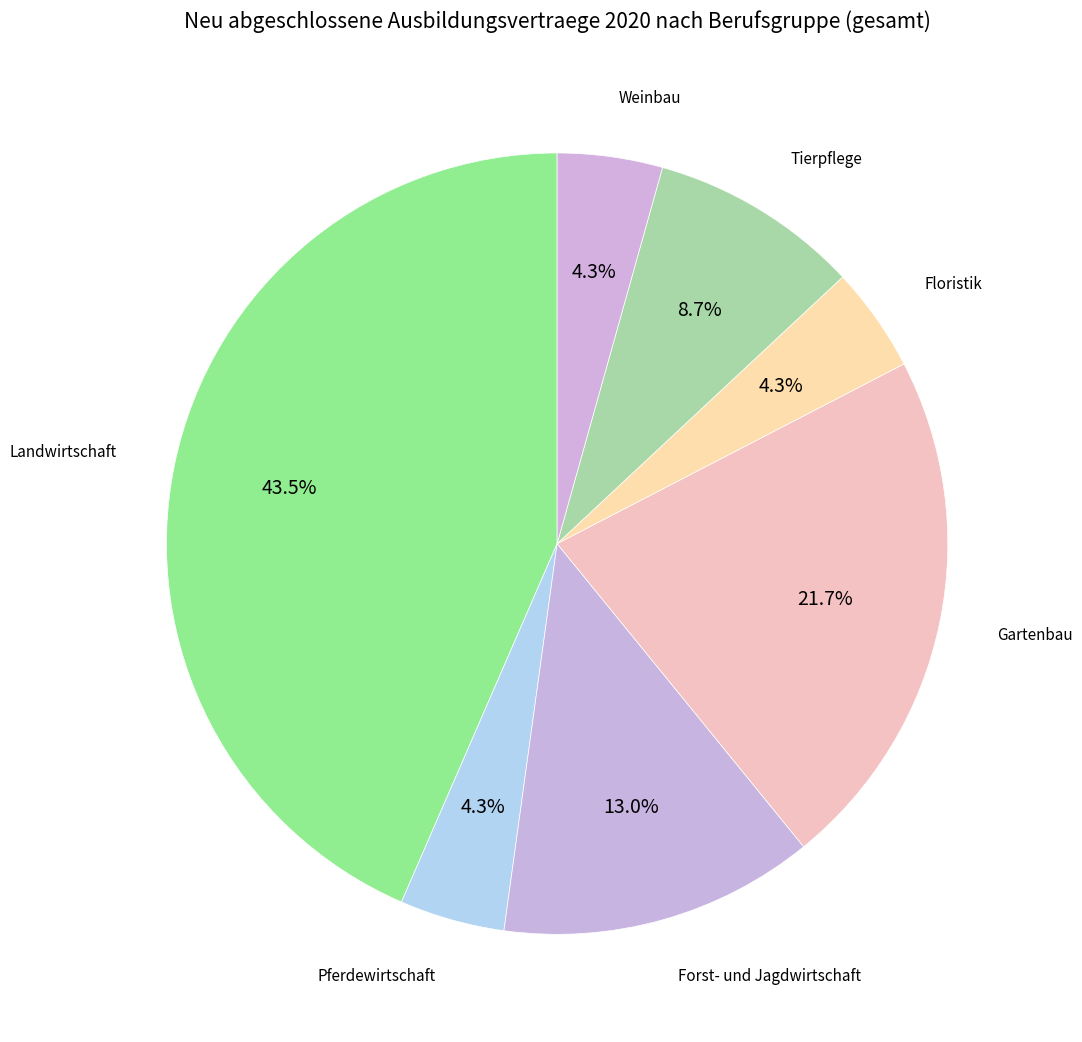

Combined, do Forst- und Jagdwirtschaft and Gartenbau account for over 50%?

No